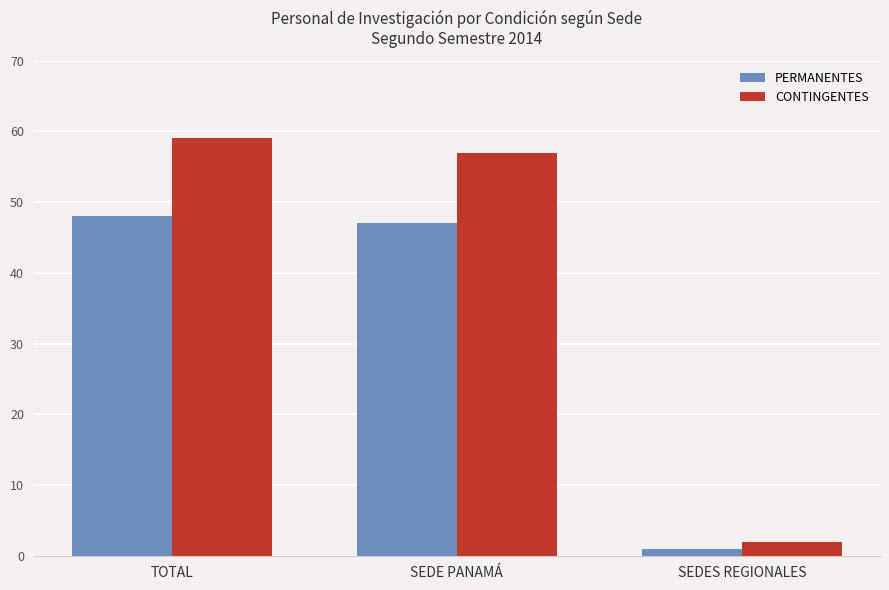

Which label corresponds to the largest value in the chart?

TOTAL